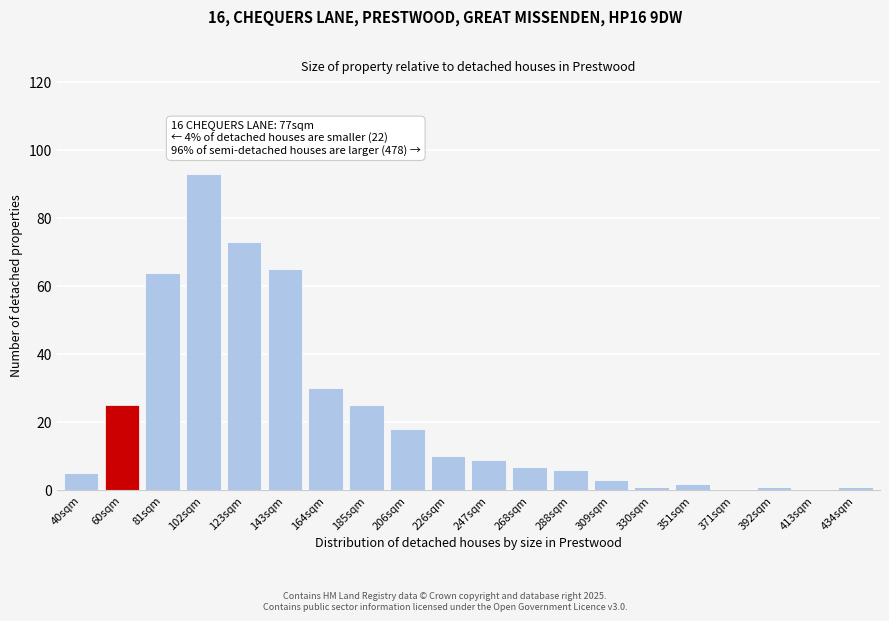

Reading right to left, transcribe all the data shown in this chart.

434sqm=1	413sqm=0	392sqm=1	371sqm=0	351sqm=2	330sqm=1	309sqm=3	288sqm=6	268sqm=7	247sqm=9	226sqm=10	206sqm=18	185sqm=25	164sqm=30	143sqm=65	123sqm=73	102sqm=93	81sqm=64	60sqm=25	40sqm=5